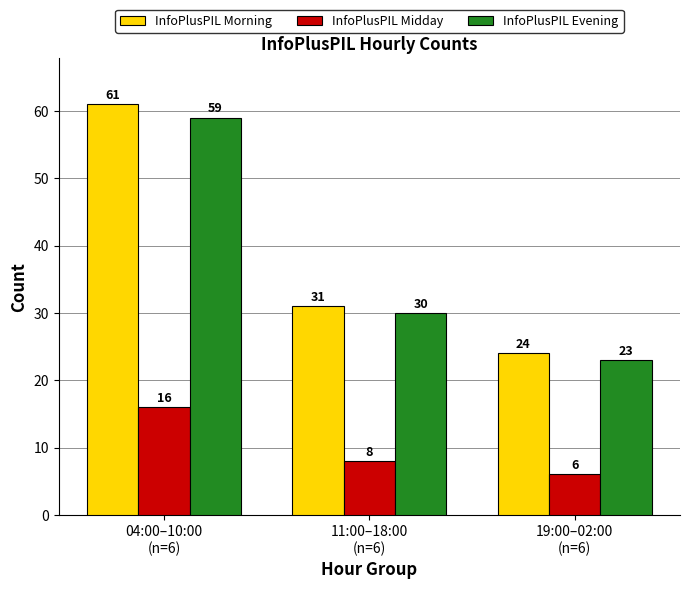

What is the approximate value of InfoPlusPIL Morning at 19:00–02:00
(n=6)?

24